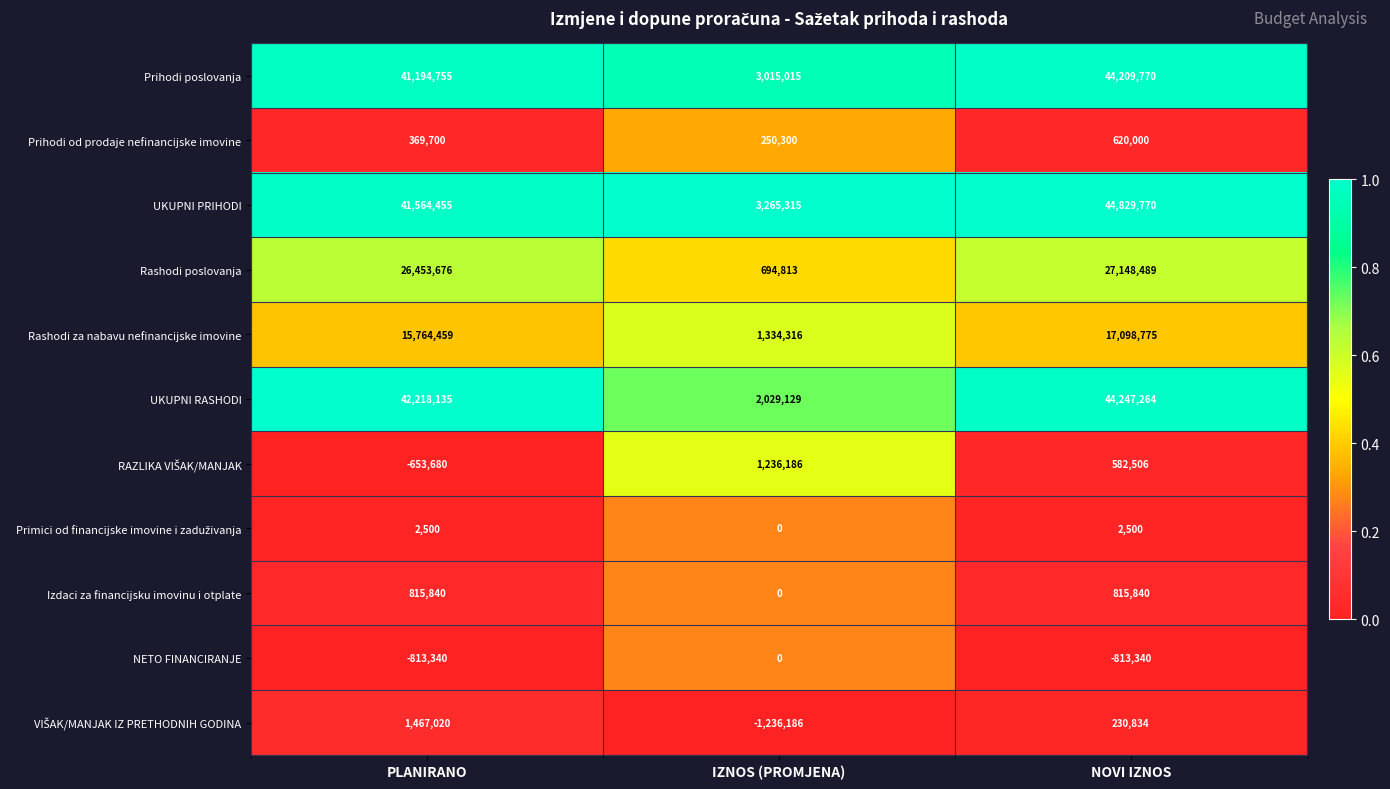

What is the spread (max minus min) of values at PLANIRANO?

43031475